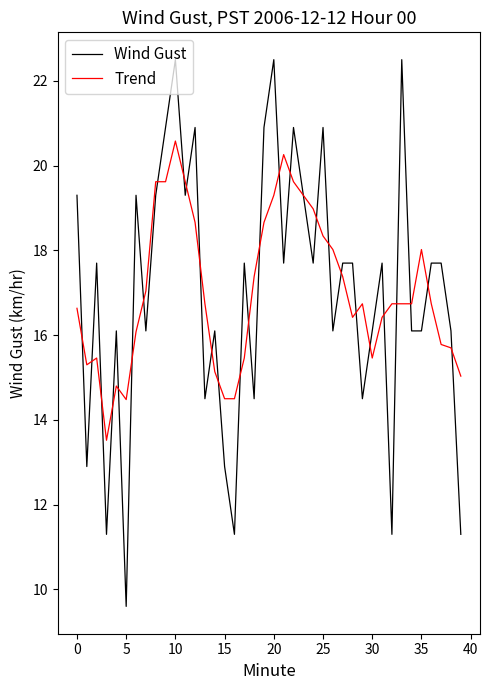

Rank the series by their maximum value, from highest to lowest.

Wind Gust, Trend